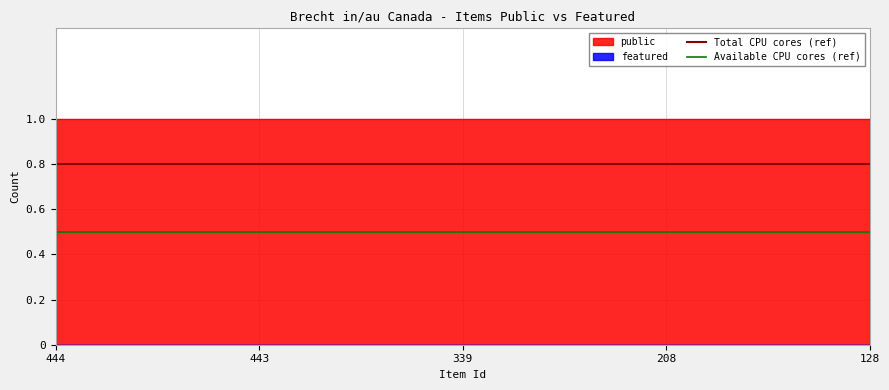

What is the sum of the Total CPU cores (ref) values at 443 and 444?

1.6